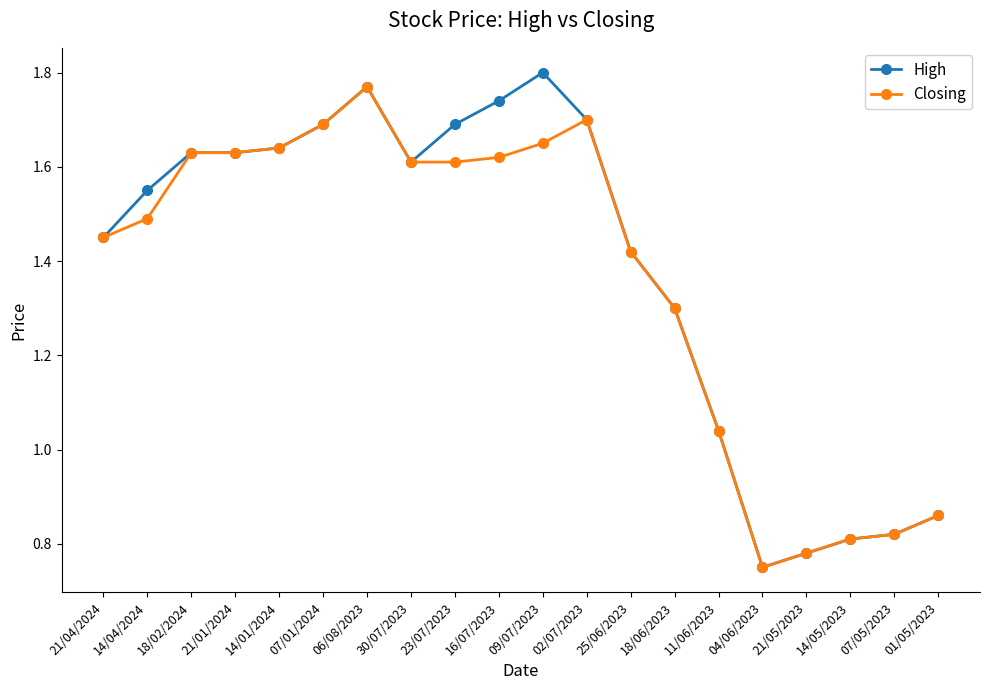

True or false: High has a value of 0.6 at 09/07/2023.

False